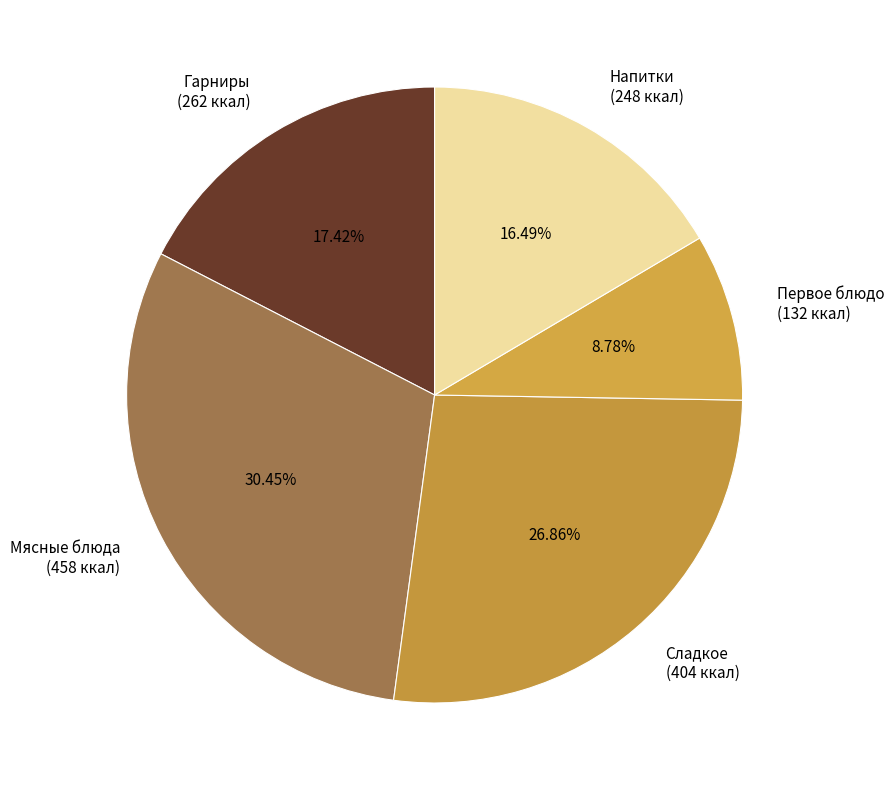

Does any single category account for the majority?

No